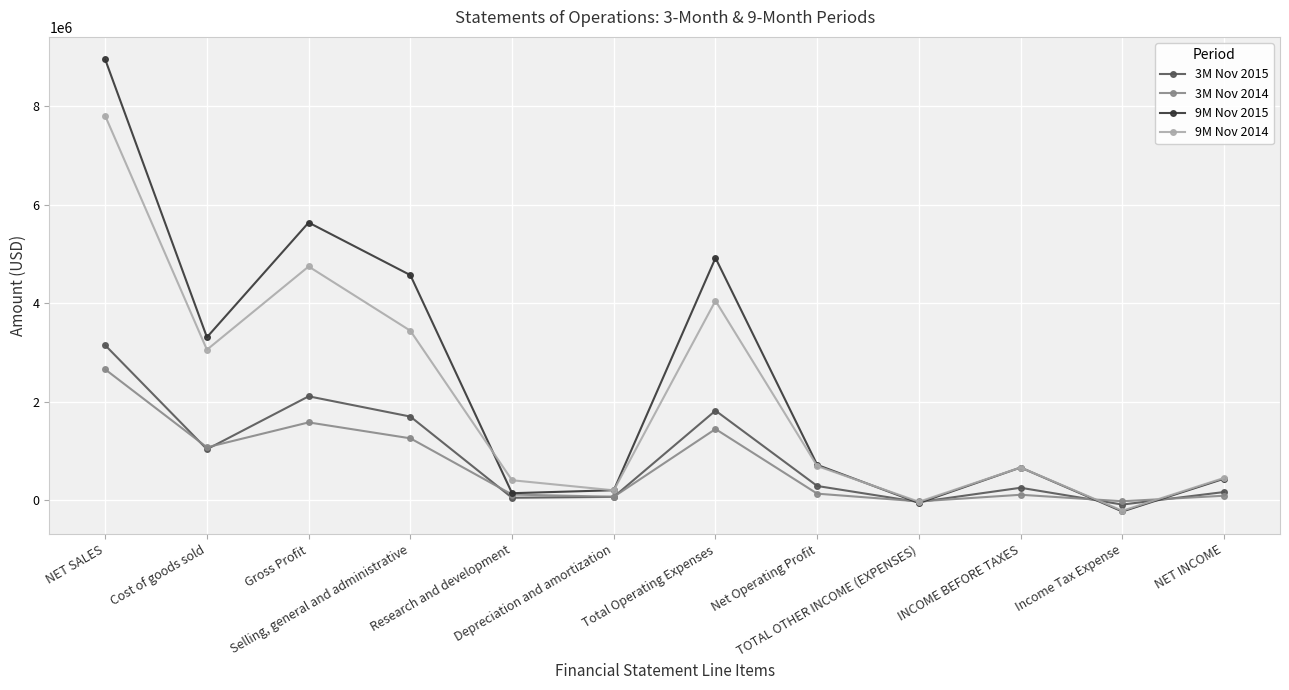

What position from the right is Depreciation and amortization?

7